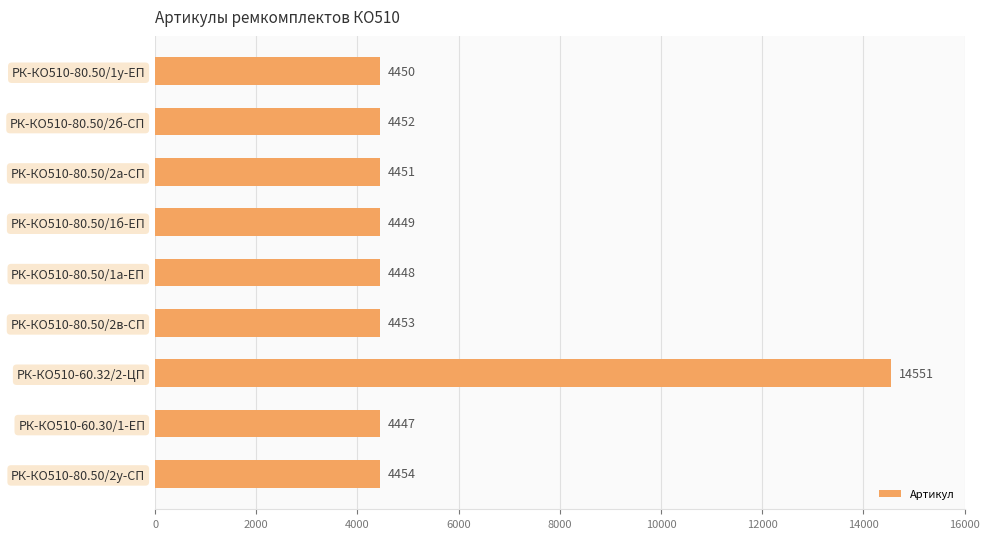

The value at РК-КО510-80.50/2у-СП is 4454. True or false?

True